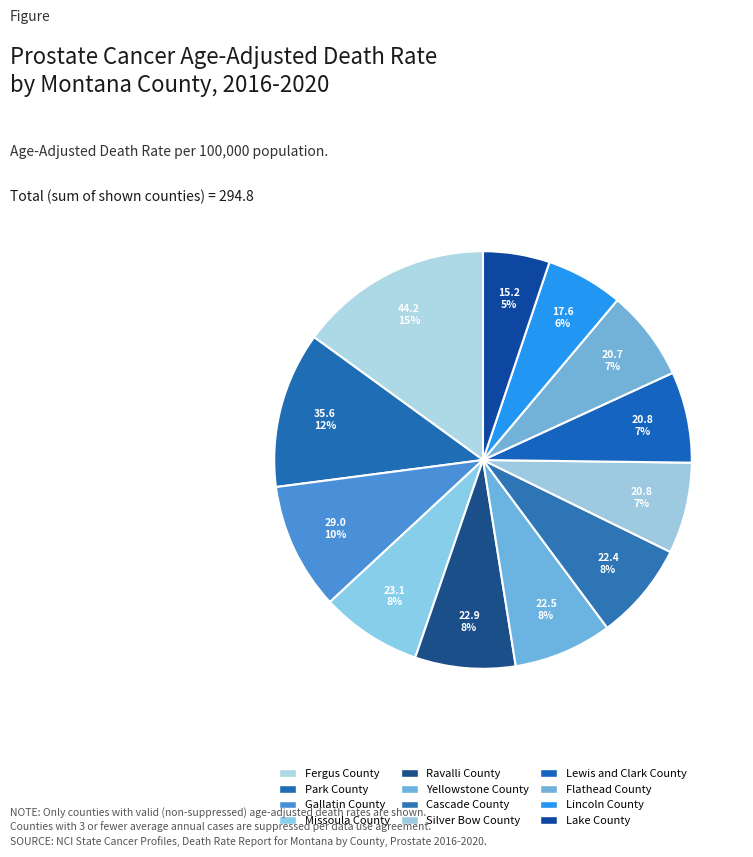

Does Gallatin County account for over 50% of the chart?

No